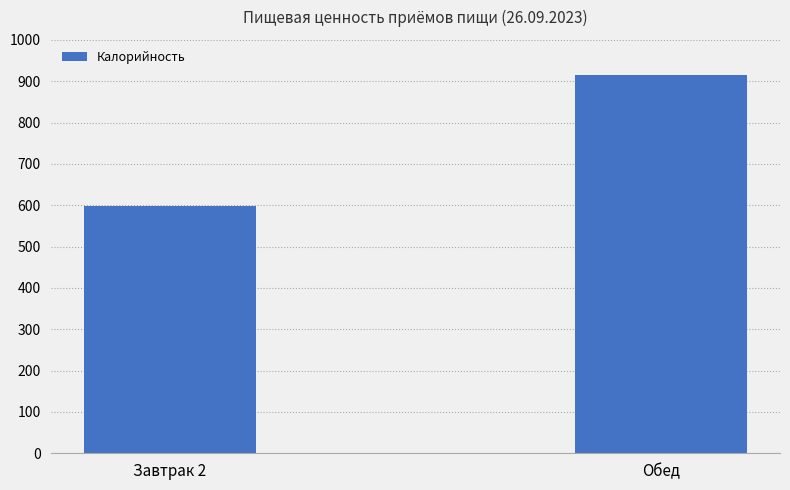

At which category does the chart reach its peak across all series?

Обед